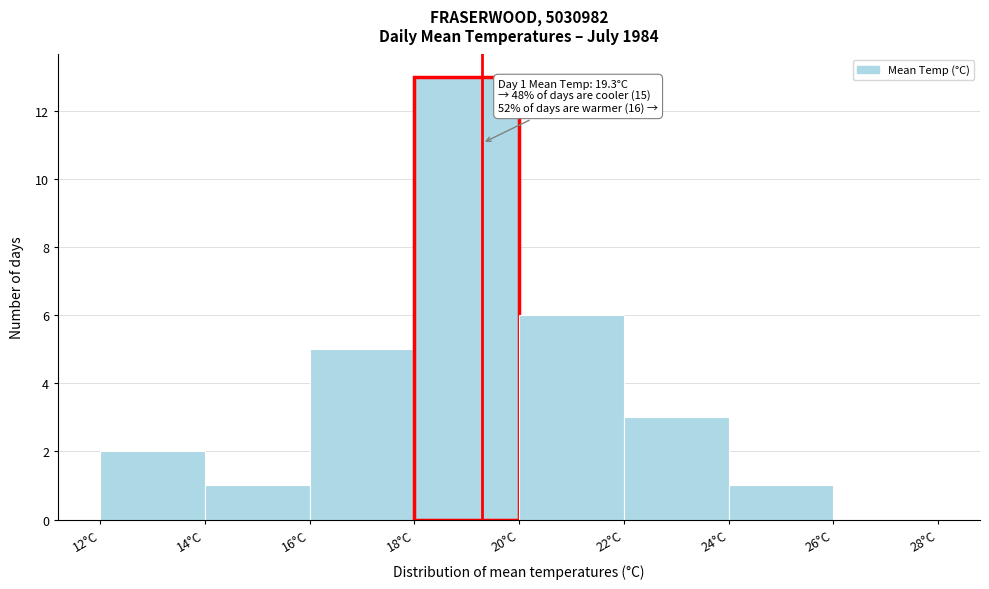

Which range on the x-axis has the tallest bar?

18 to 20